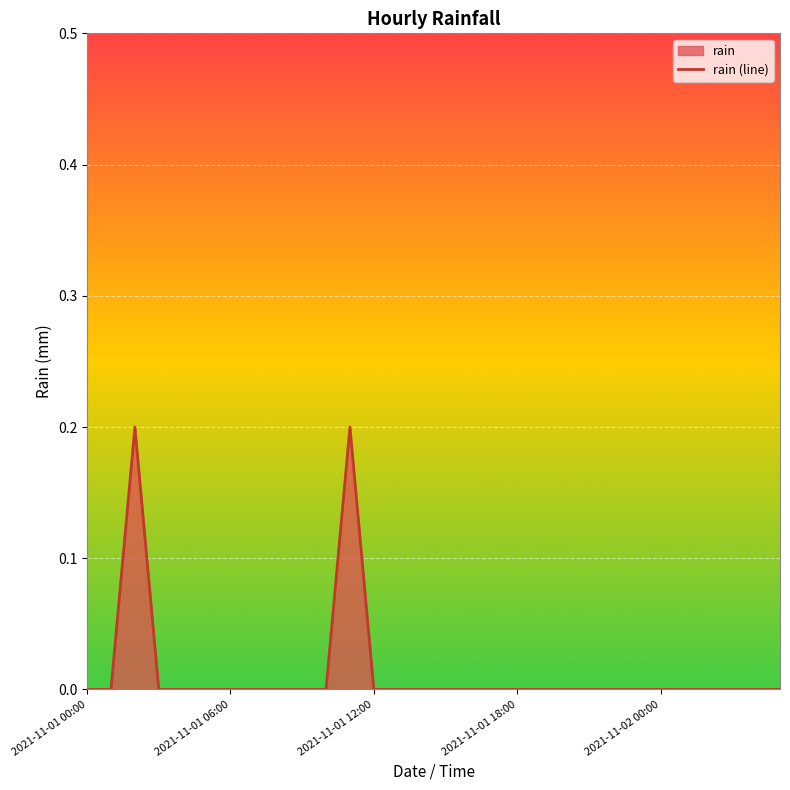

How many points are higher than both their immediate neighbors (excluding endpoints)?

2